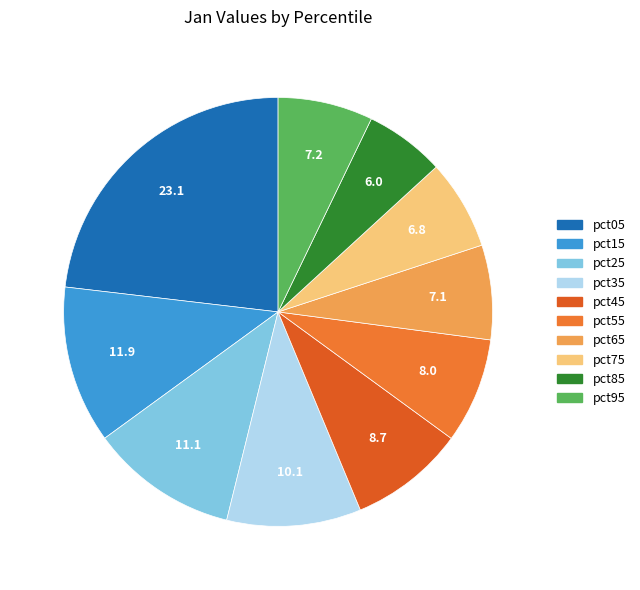

Which category has the biggest portion of the pie?

pct05